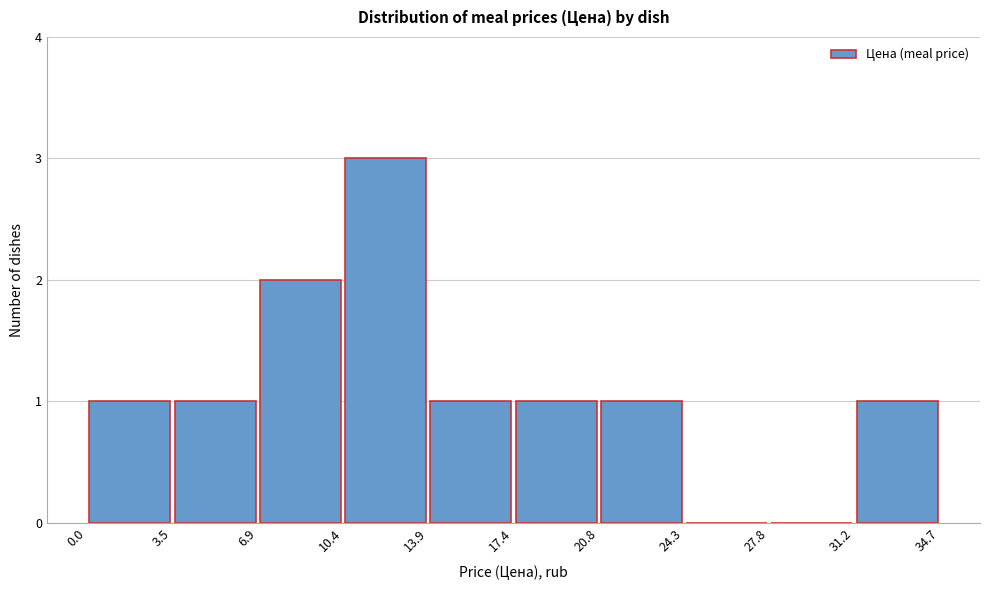

Over which range of the x-axis is the bar tallest?

10.4 to 13.9